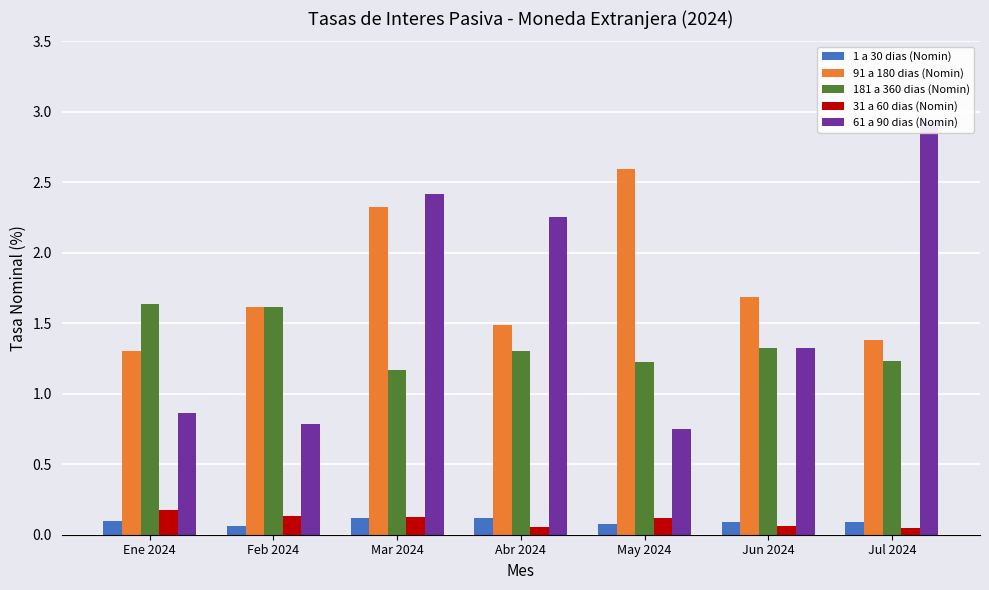

Between Mar 2024 and Jul 2024, which is larger?

Mar 2024